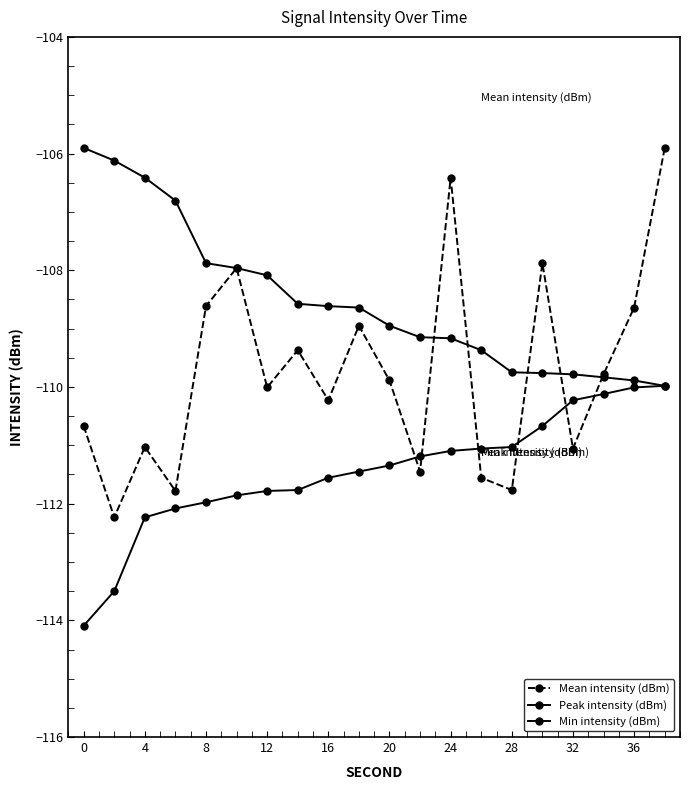

How many series are shown in this chart?

3